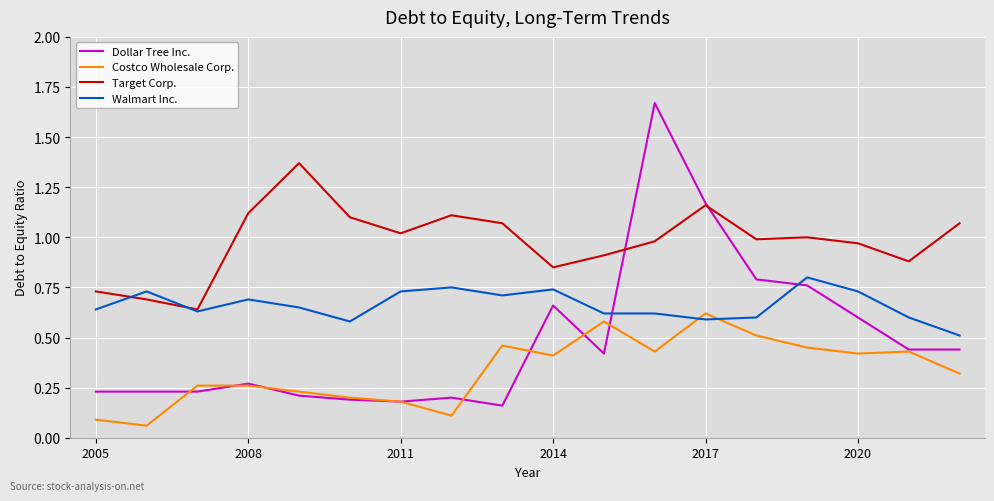

What are all the series names shown in the legend?

Dollar Tree Inc., Costco Wholesale Corp., Target Corp., Walmart Inc.